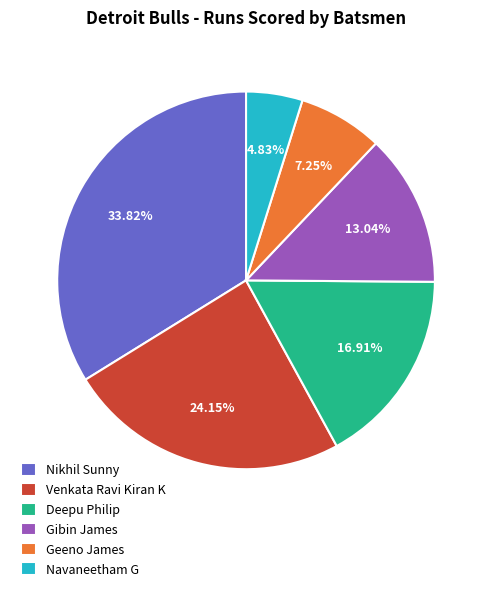

How many segments does this pie chart have?

6